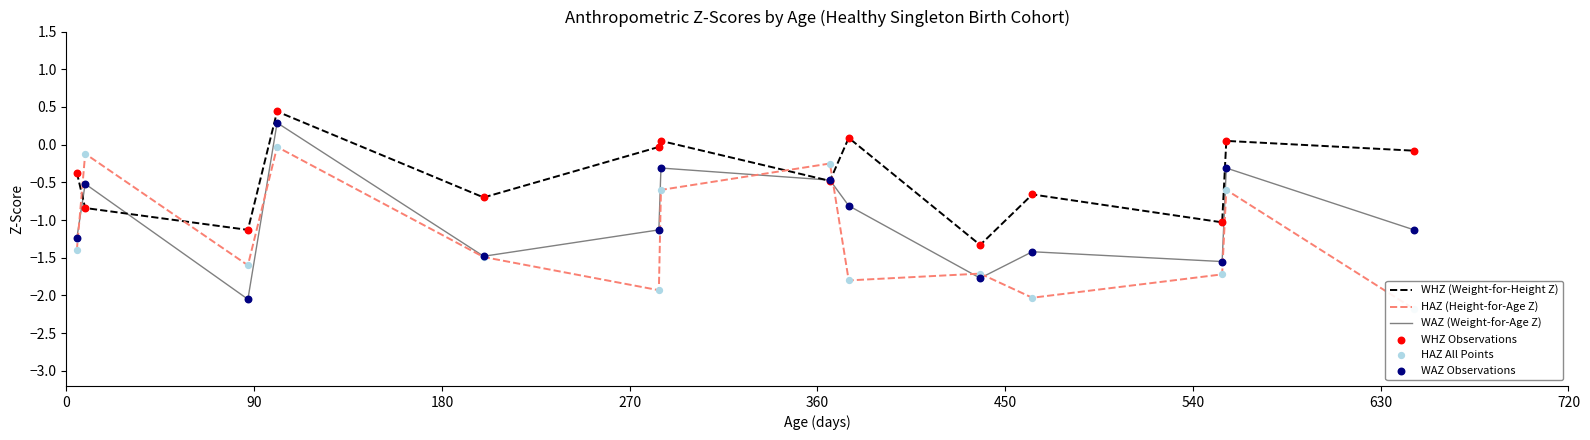

What is the highest value of the WHZ (Weight-for-Height Z) series?

0.4